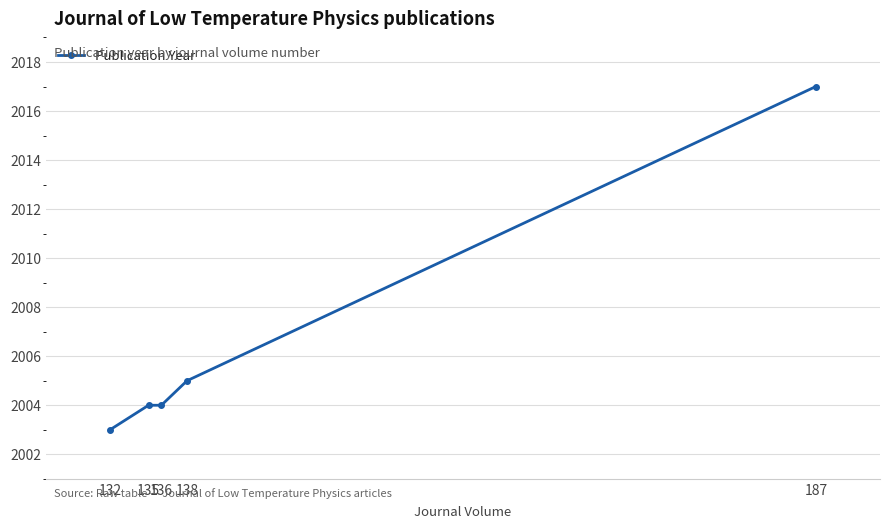

True or false: the data shows 2017 at 187.

True